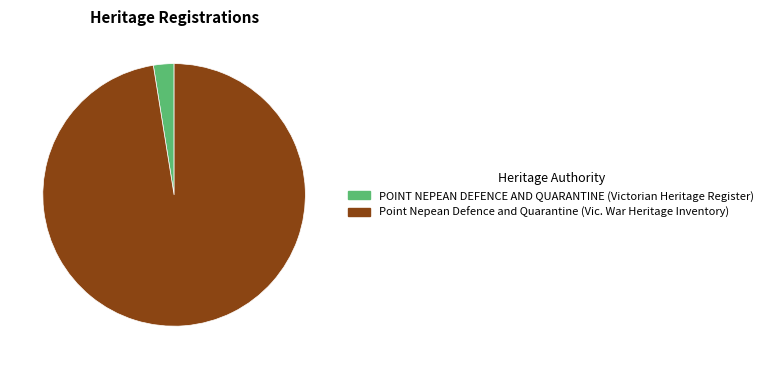

Is it true that POINT NEPEAN DEFENCE AND QUARANTINE (Victorian Heritage Register) is 3% of the pie?

True